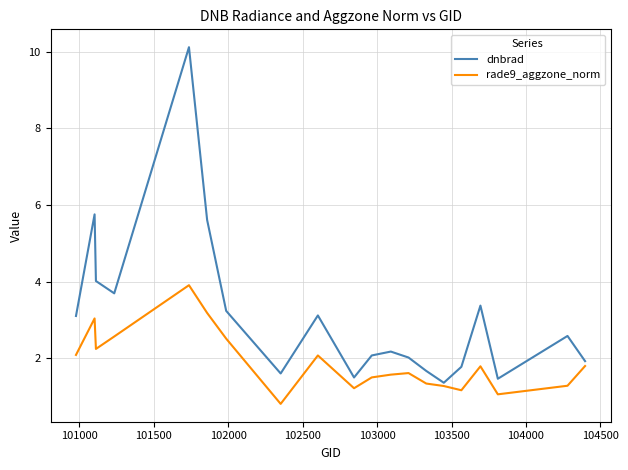

True or false: rade9_aggzone_norm and dnbrad intersect in this chart.

False